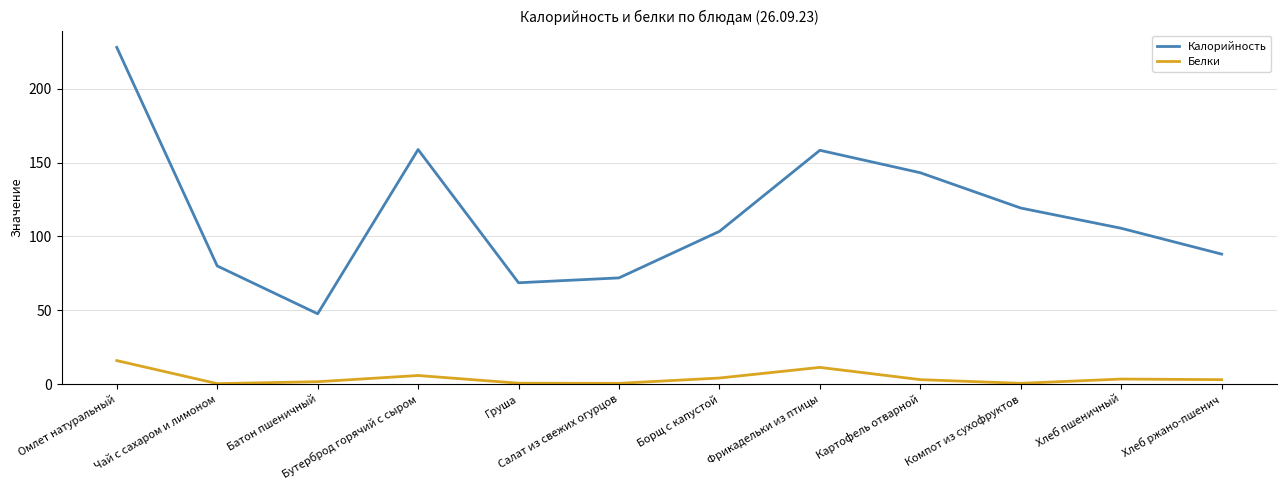

How many distinct data groups are displayed?

2